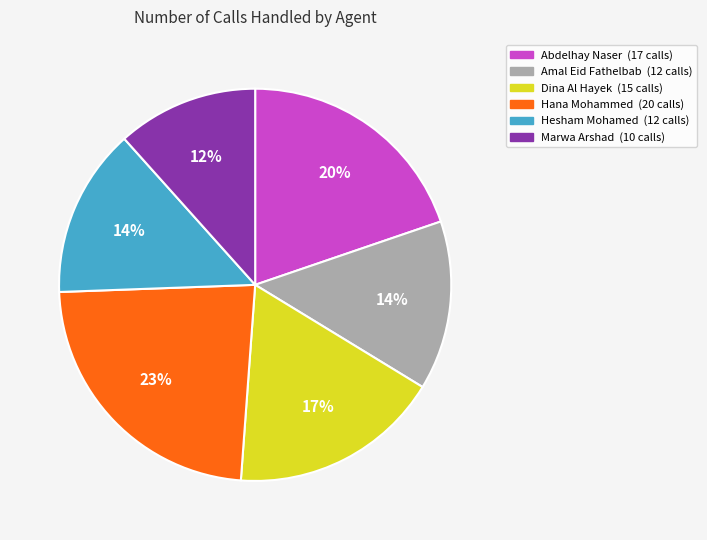

Does Marwa Arshad represent more than half of the total?

No